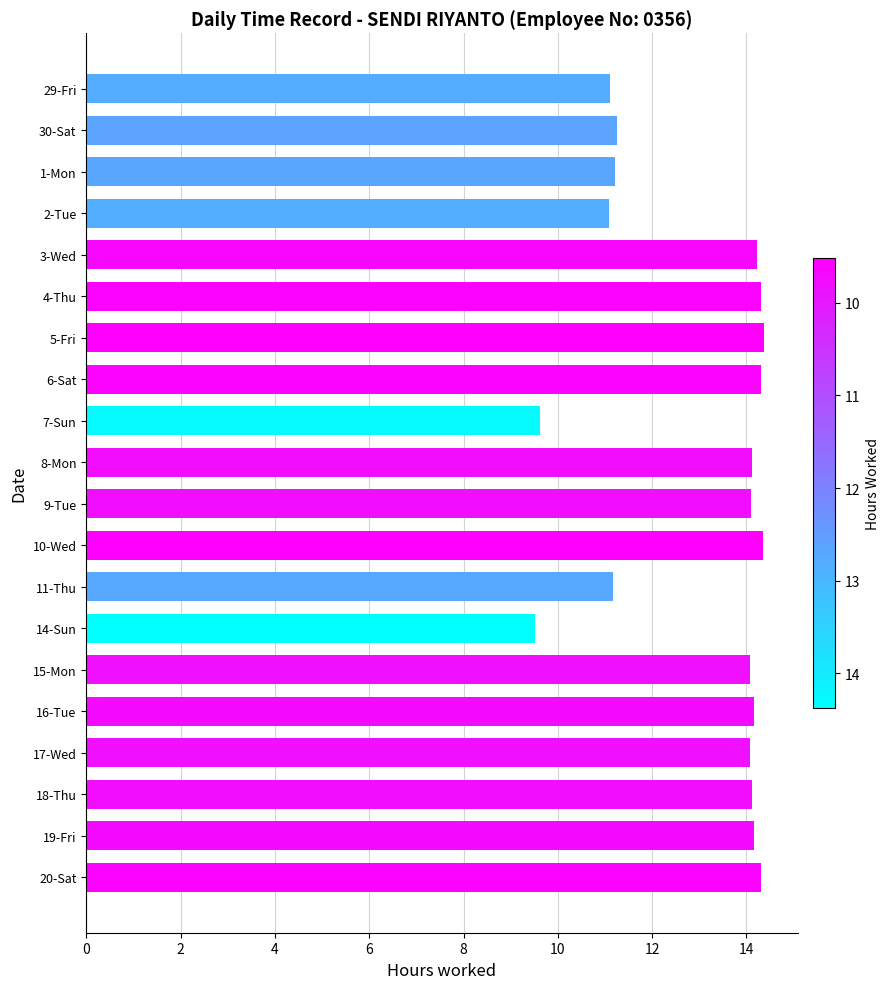

True or false: the data shows 11.1 at 2-Tue.

True